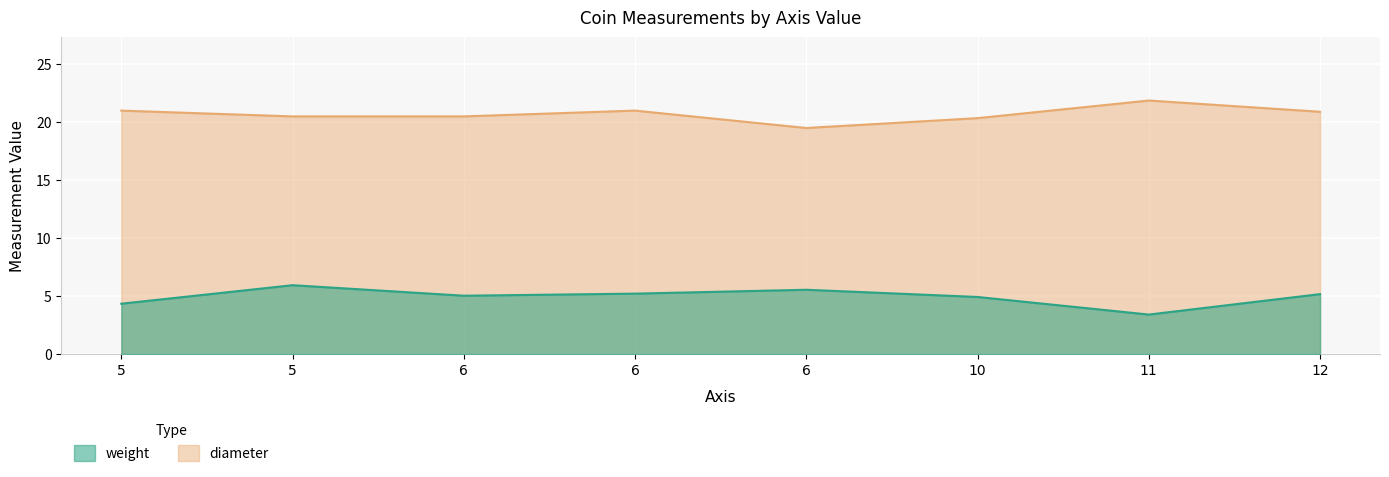

Which category has the highest value in the weight series?

5